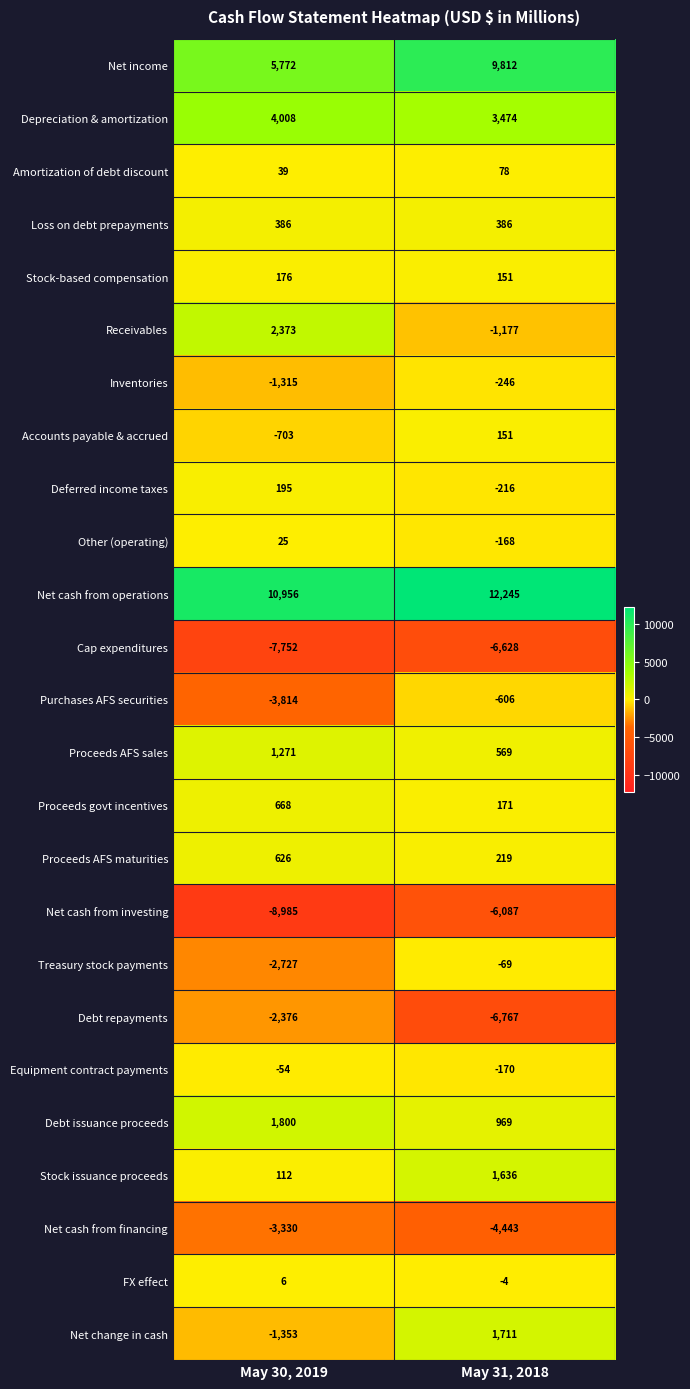

True or false: Accounts payable & accrued has a value of -703 at May 30, 2019.

True